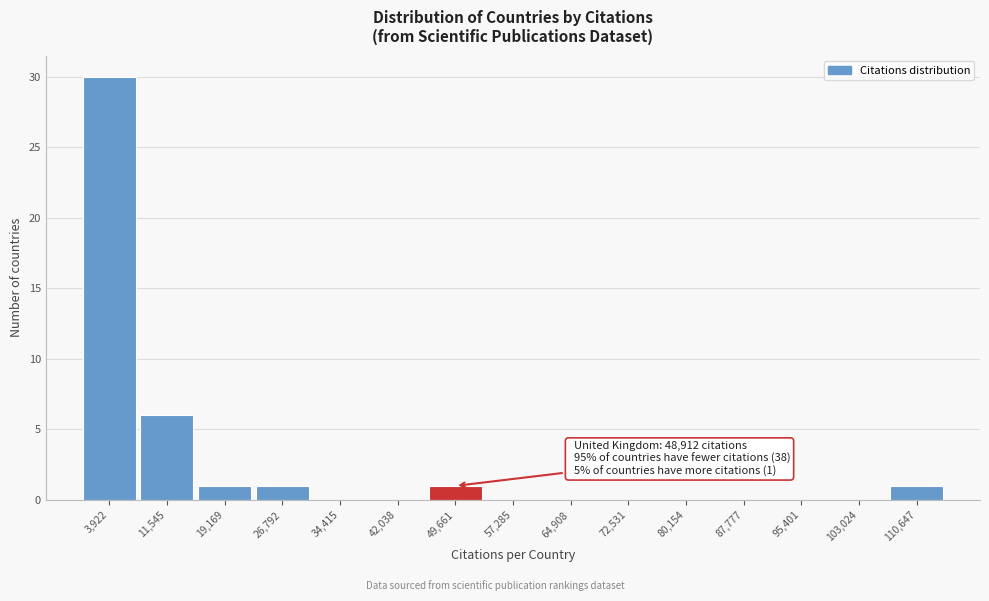

Over which range of the x-axis is the bar tallest?

0 to 8000